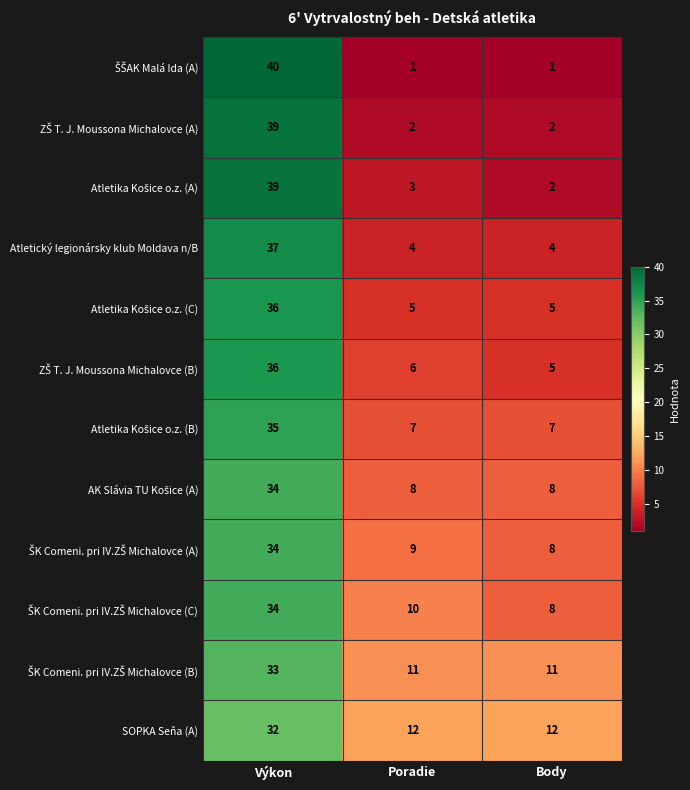

What is the greatest value displayed?

40